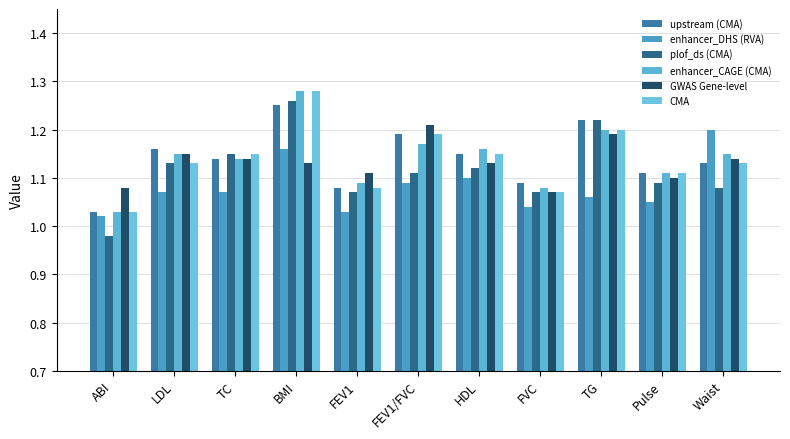

What is the label of the 9th bar from the left?

TG